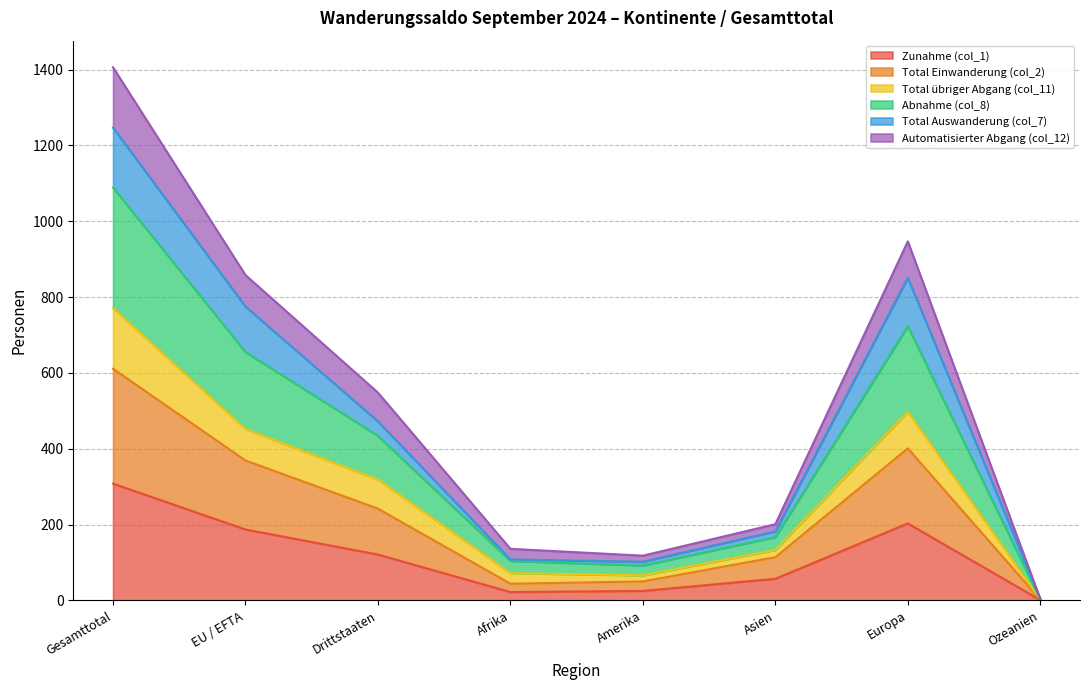

Does the chart have visible grid lines?

Yes